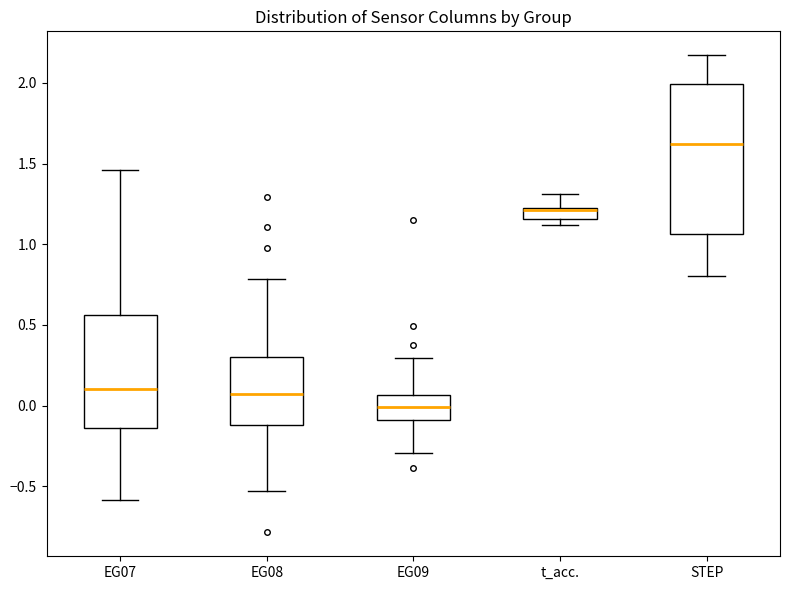

Where is the upper edge of the box for STEP on the y-axis? The values are not printed on the chart, so give them approximately, as read against the axis.

2.00